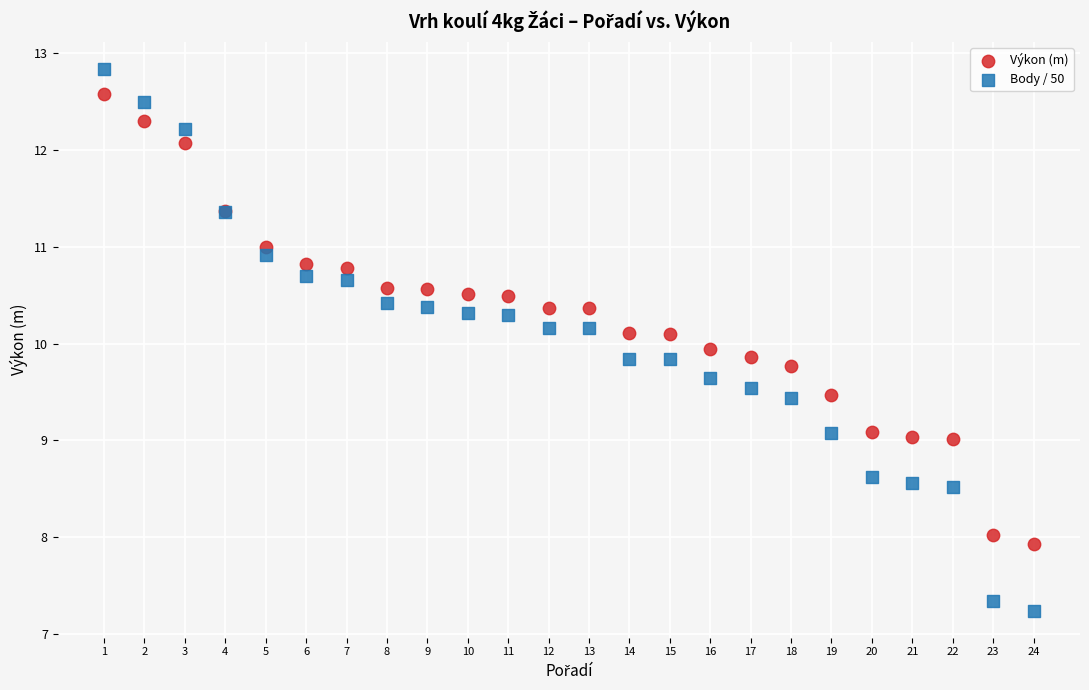

Which series has the largest Y range (max minus min)?

Body / 50